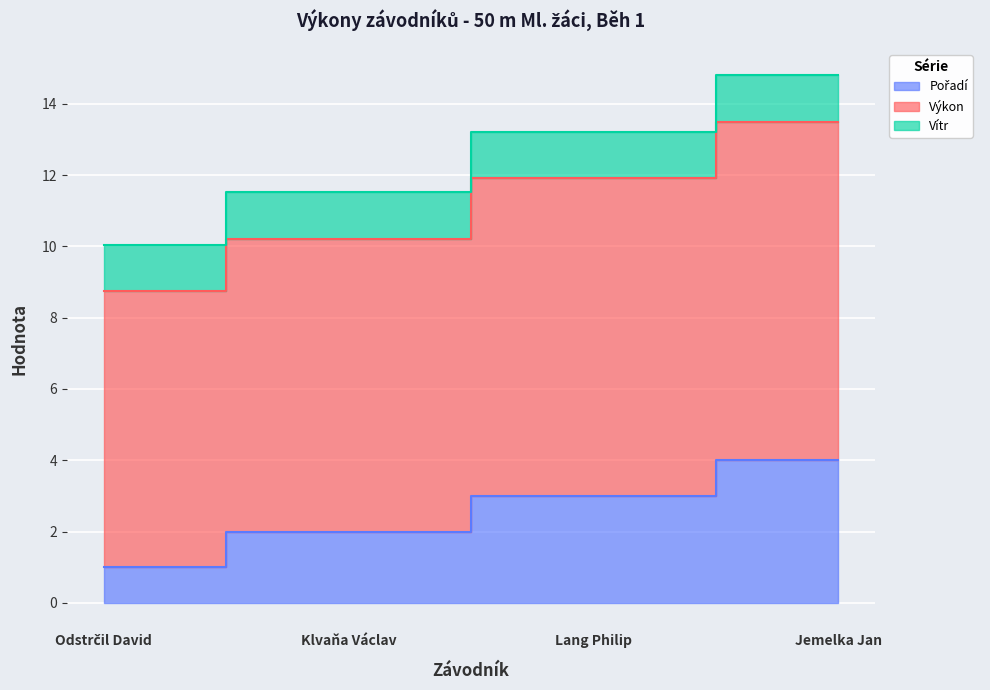

True or false: Pořadí and Výkon intersect in this chart.

False